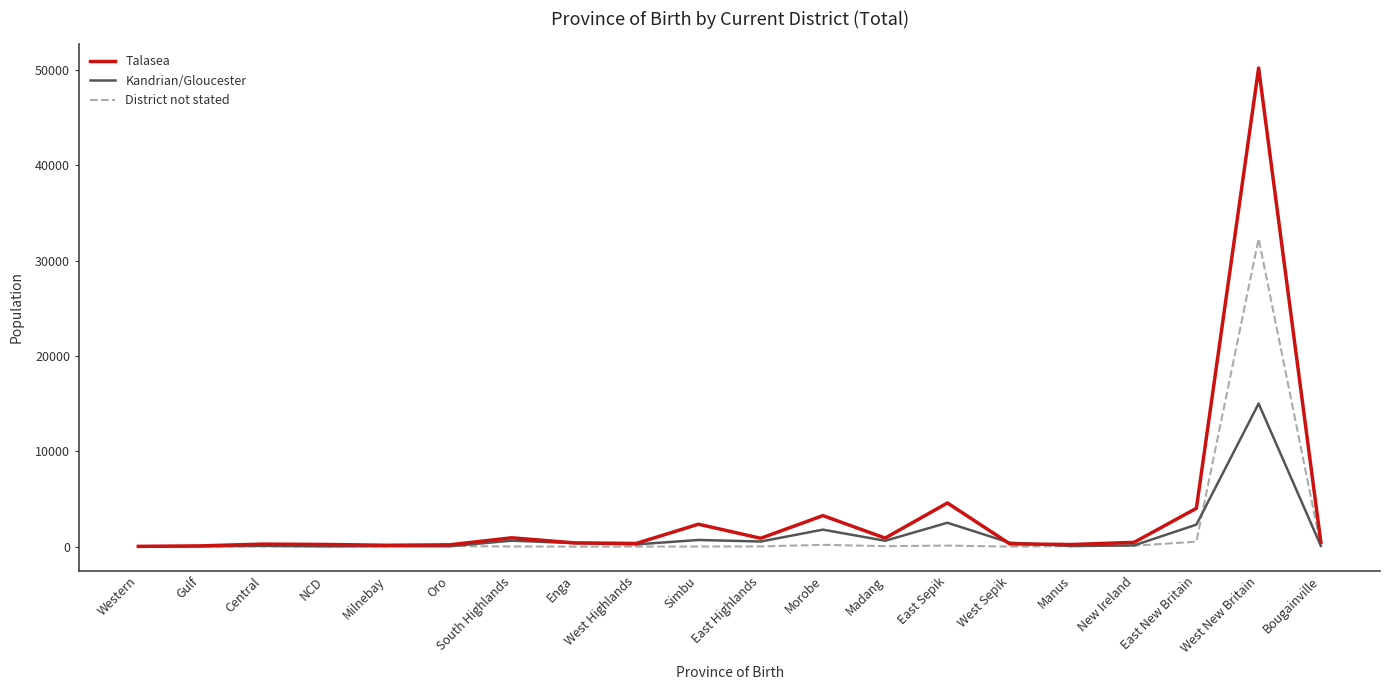

What is the average value of the Kandrian/Gloucester series?

1286